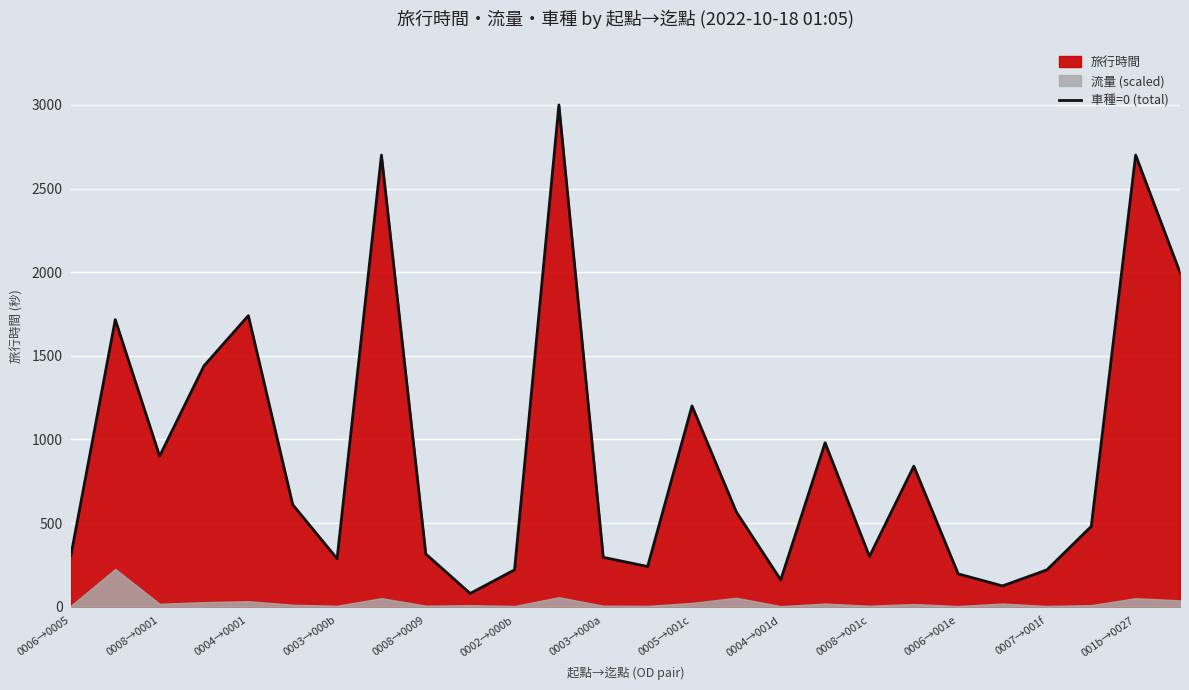

What is the lowest value of the 車種=0 (total) series?

79